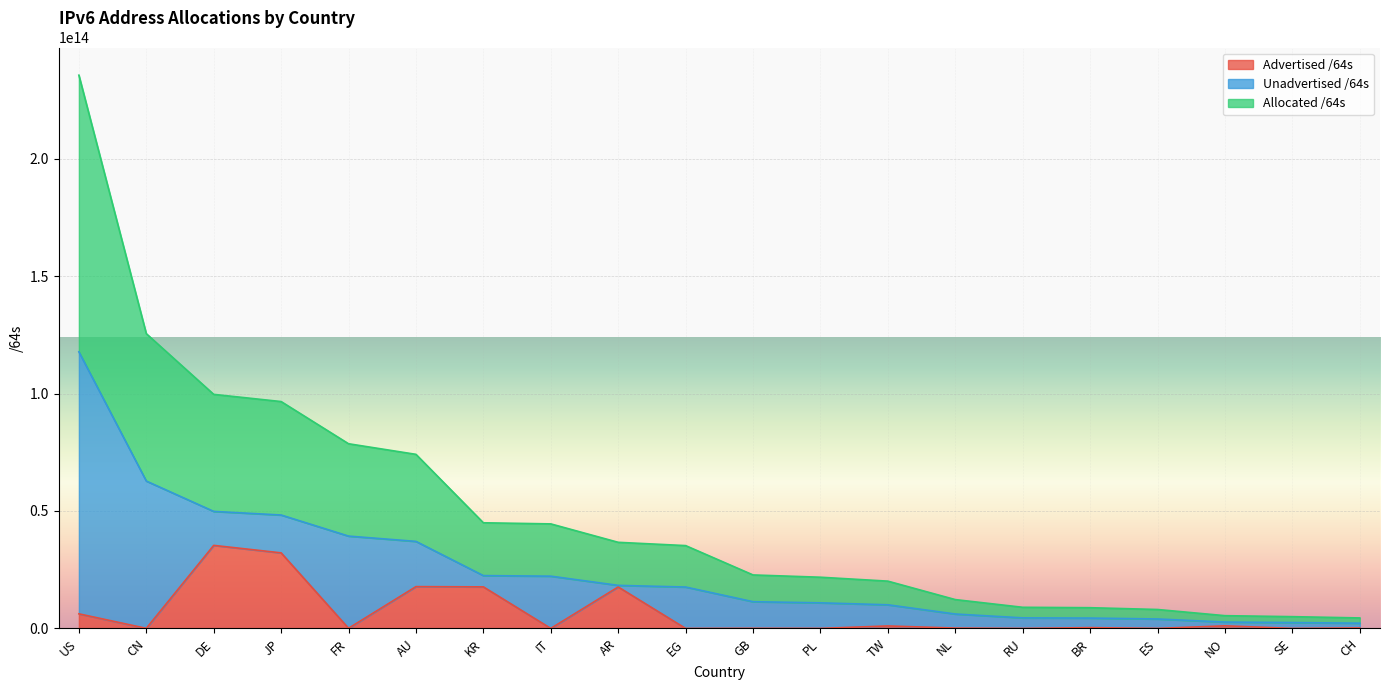

Read the Allocated /64s value at CN.

62736587816960